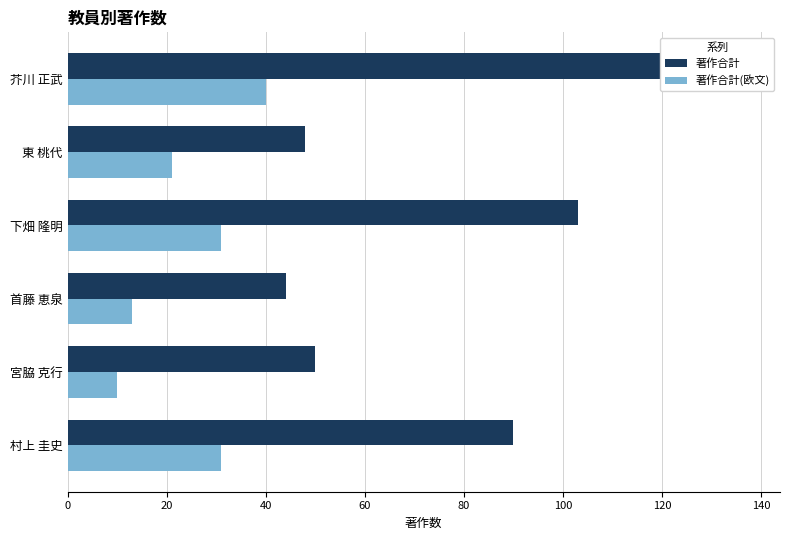

Which series changed the most between 下畑 隆明 and 宮脇 克行?

著作合計